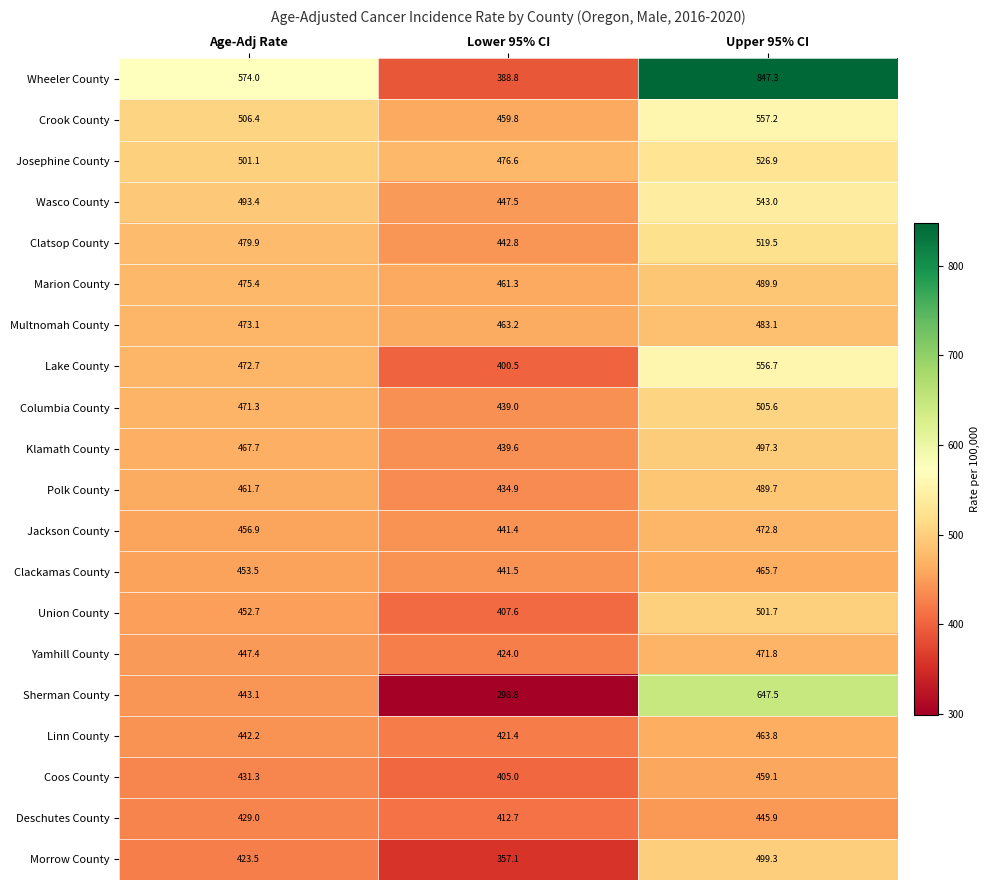

Rank the series by their maximum value, from lowest to highest.

Deschutes County, Coos County, Linn County, Clackamas County, Yamhill County, Jackson County, Multnomah County, Polk County, Marion County, Klamath County, Morrow County, Union County, Columbia County, Clatsop County, Josephine County, Wasco County, Lake County, Crook County, Sherman County, Wheeler County